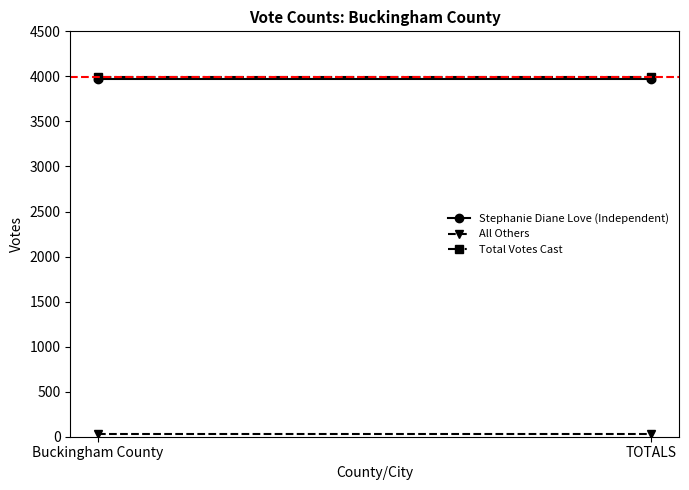

Which has a higher value, TOTALS or Buckingham County?

TOTALS